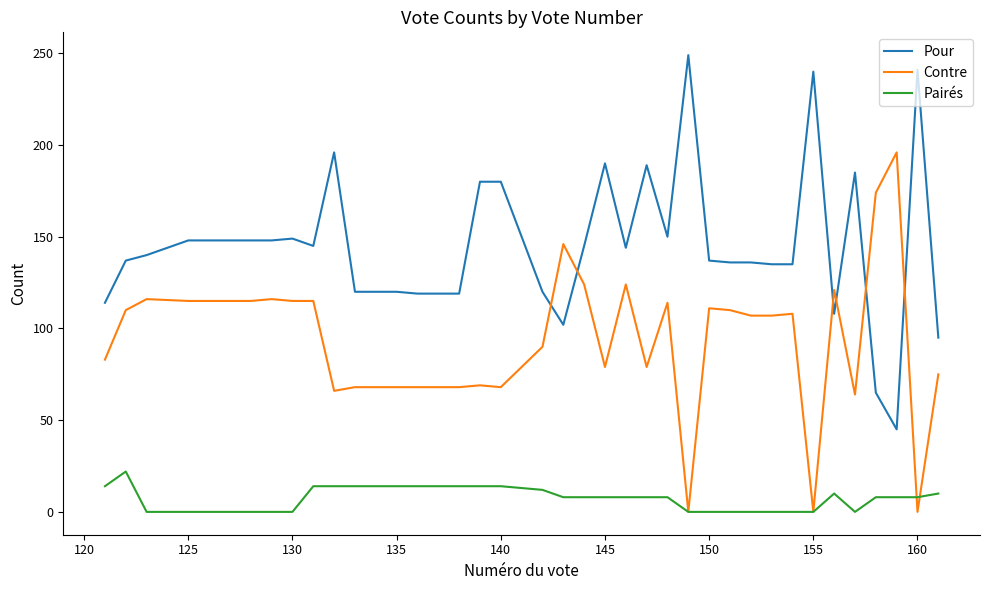

What is the sum of all Contre values?

3655